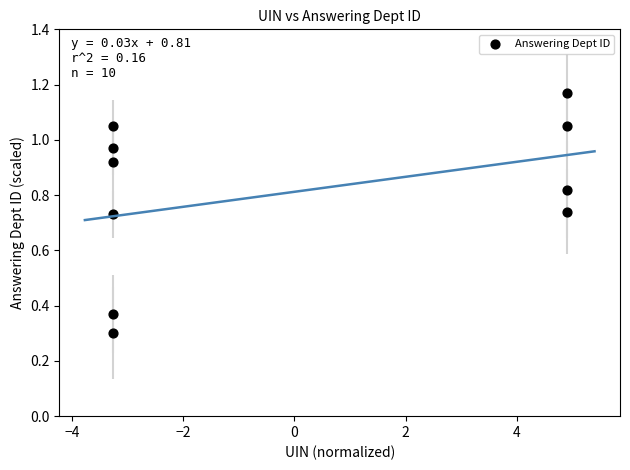

What Y value in the scatter plot is closest to 0?

0.3